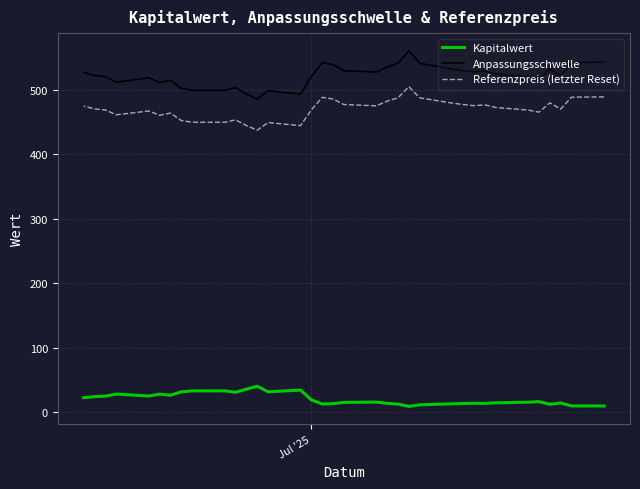

Which series has the widest spread of values?

Anpassungsschwelle